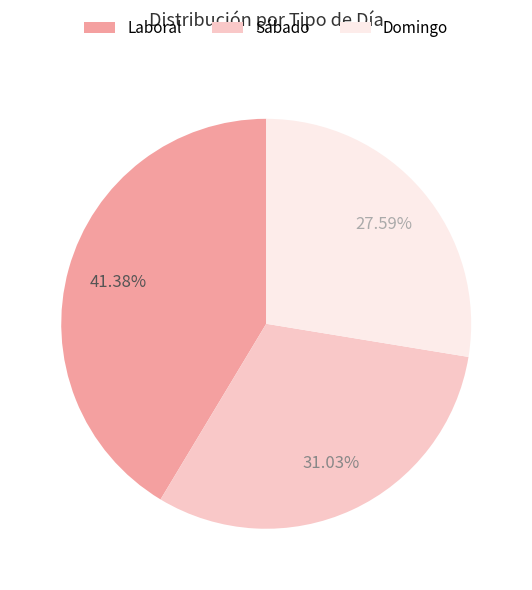

How many segments does this pie chart have?

3